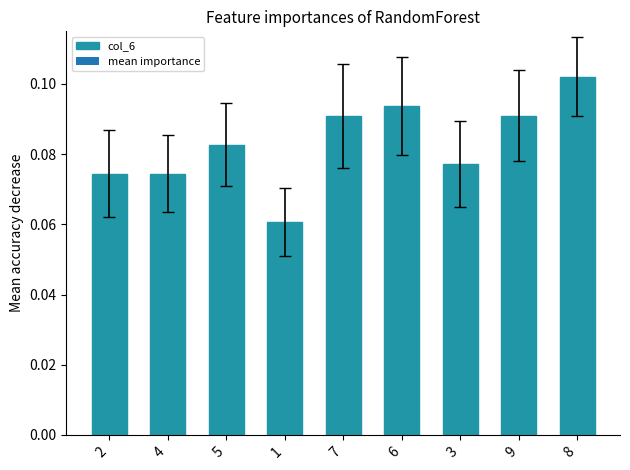

What is the sum of all values?

0.7